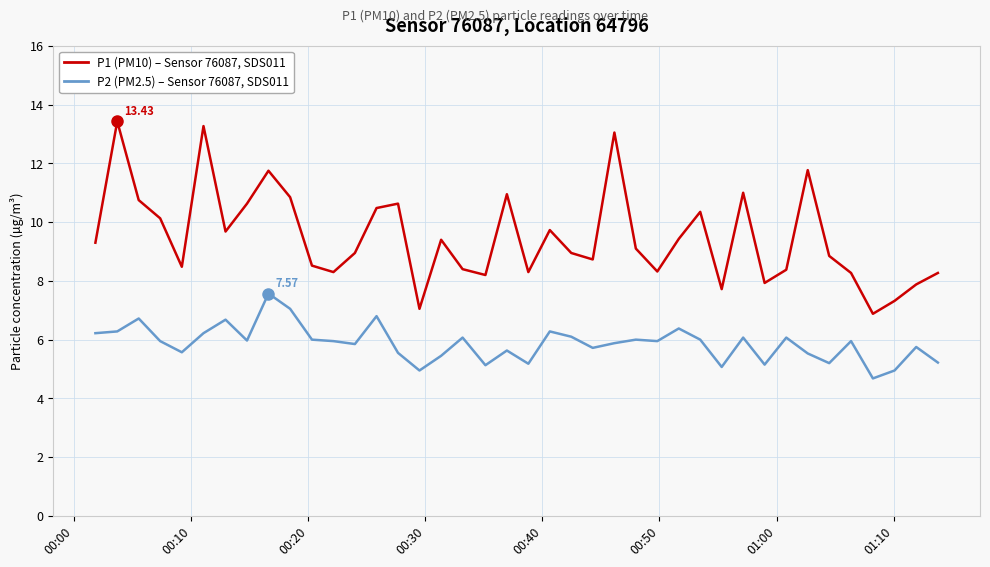

How many lines are shown in the chart?

2